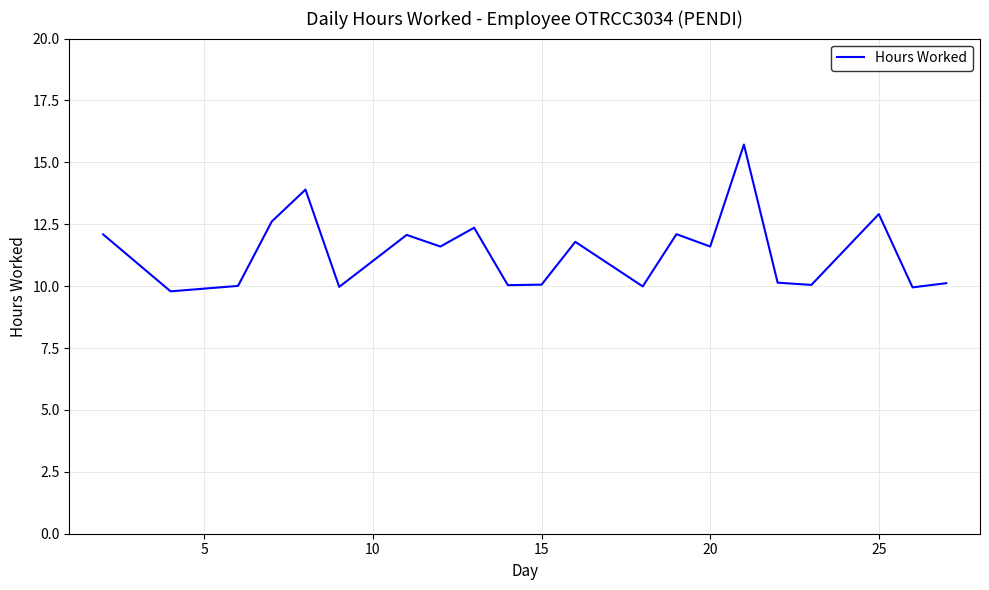

What is the difference between the maximum and minimum values?

5.9